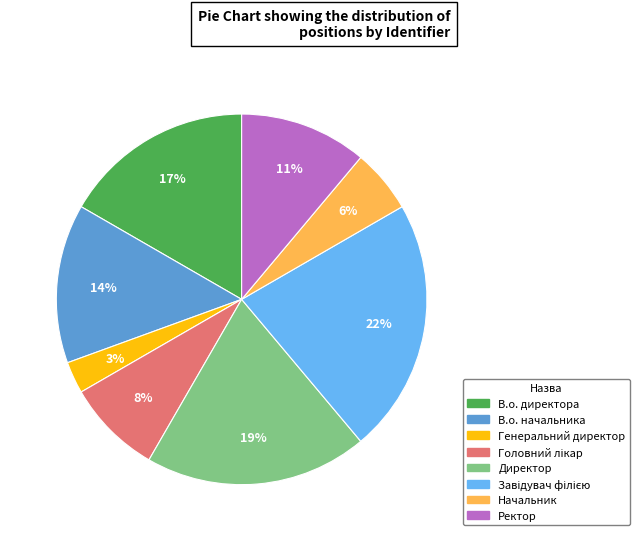

Between Начальник and Ректор, which is larger?

Ректор